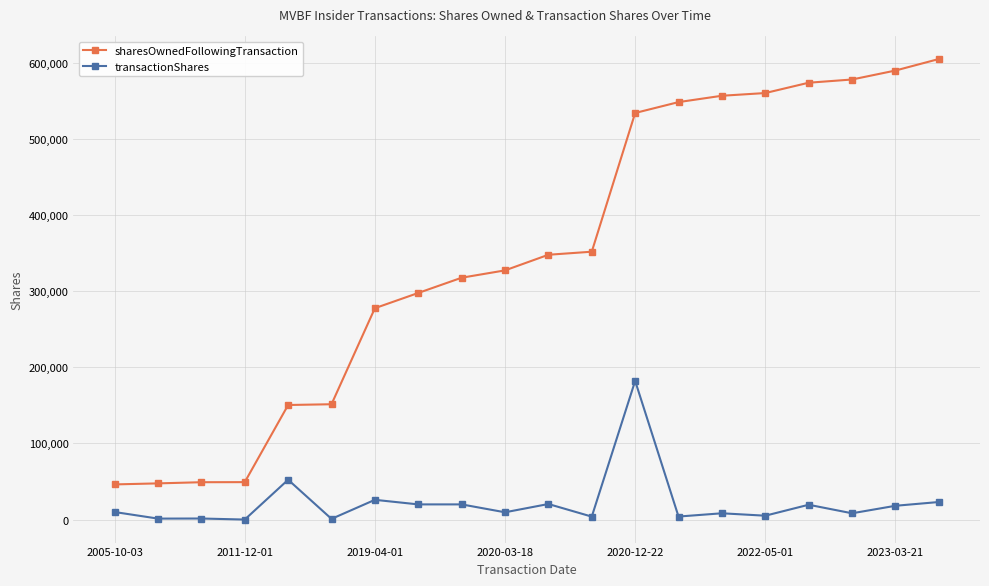

What is the difference between the maximum and minimum values in the sharesOwnedFollowingTransaction series?

558333